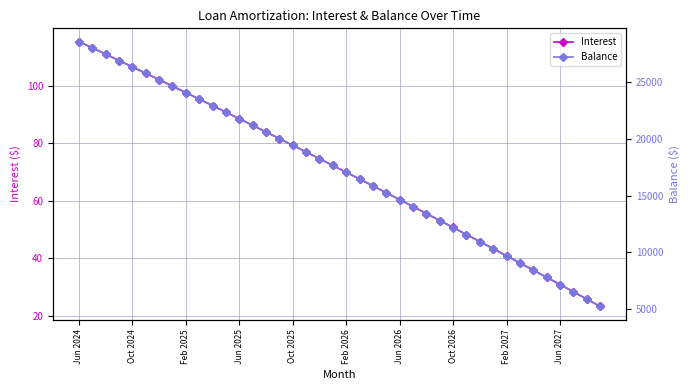

At which label does Interest reach its peak?

Jun 2024